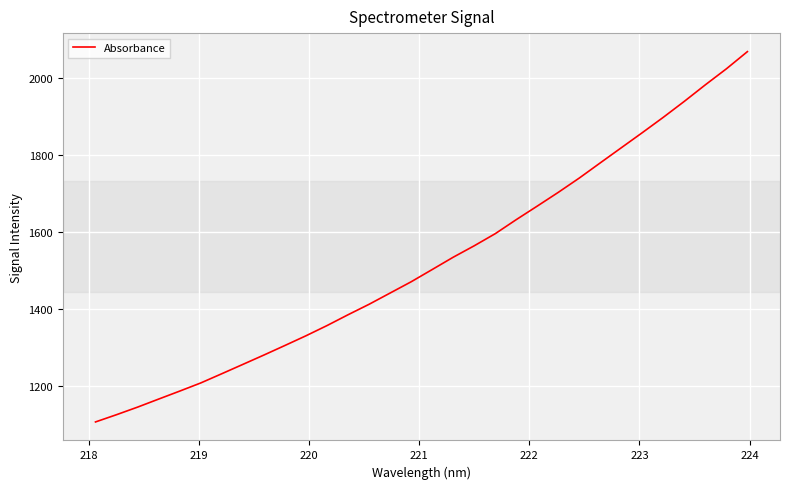

What is the maximum value shown in the chart?

2069.4